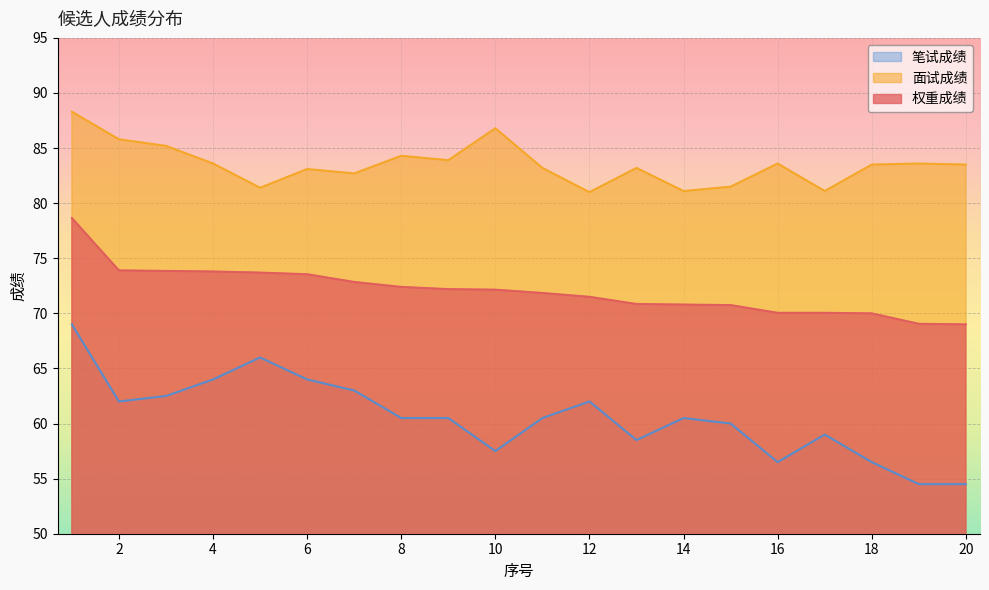

True or false: 权重成绩 and 面试成绩 intersect in this chart.

False